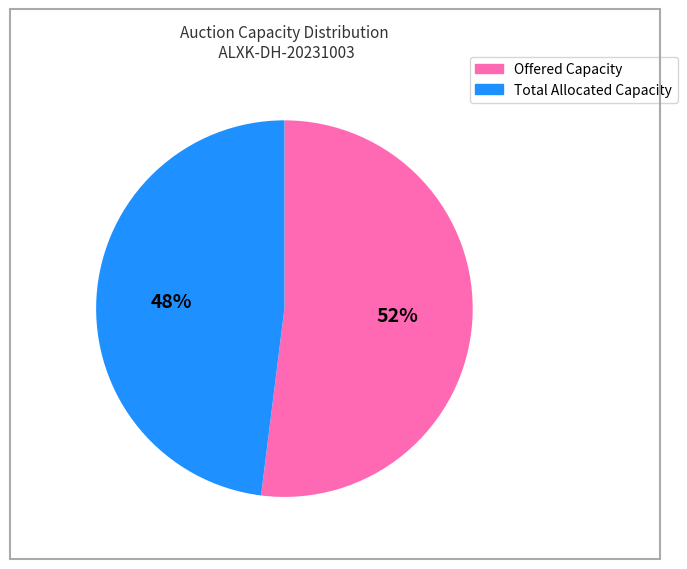

To the nearest percent, what is the difference between the largest and smallest slice percentages?

4%